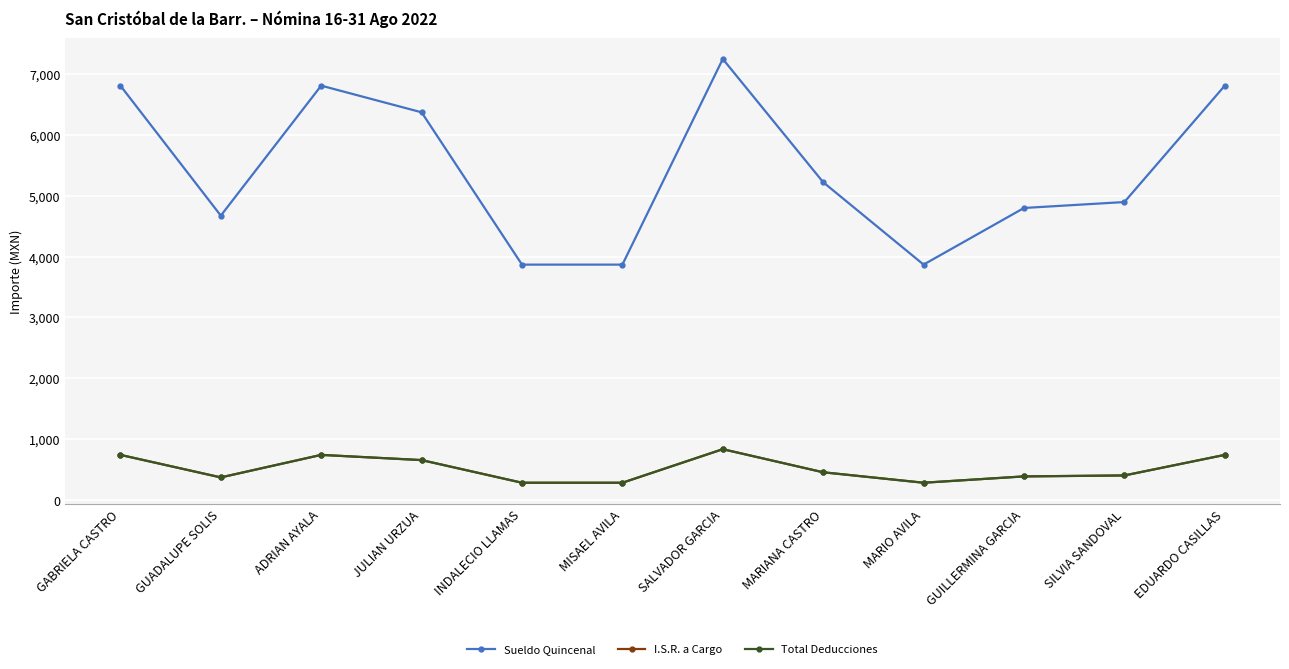

Is this an area chart (filled region under the line)?

No